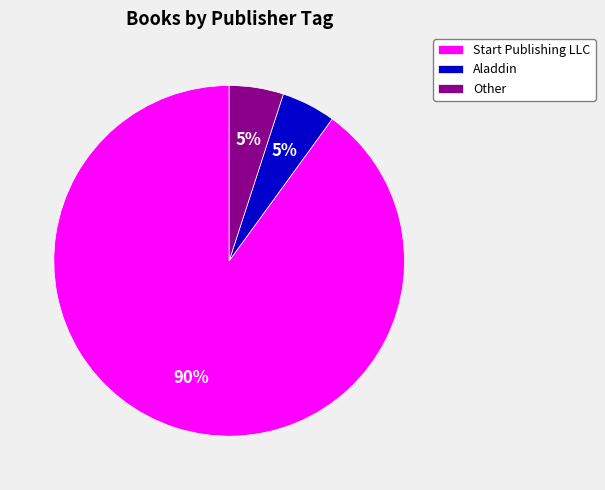

What is the majority slice?

Start Publishing LLC